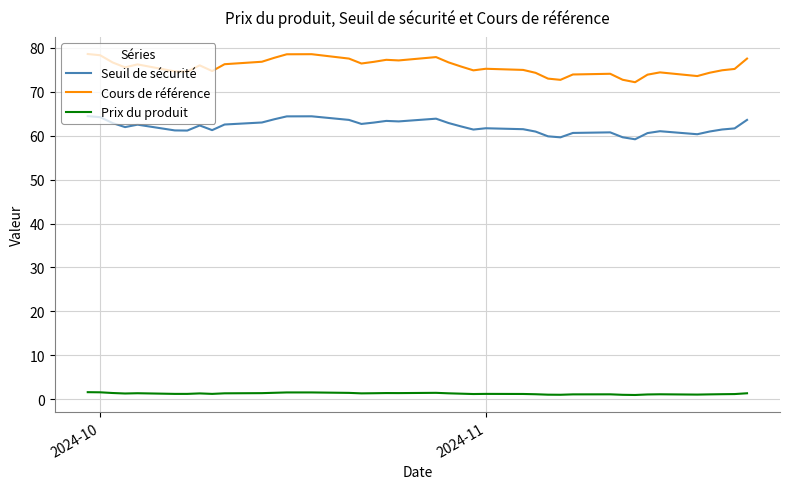

Is this an area chart (filled region under the line)?

No